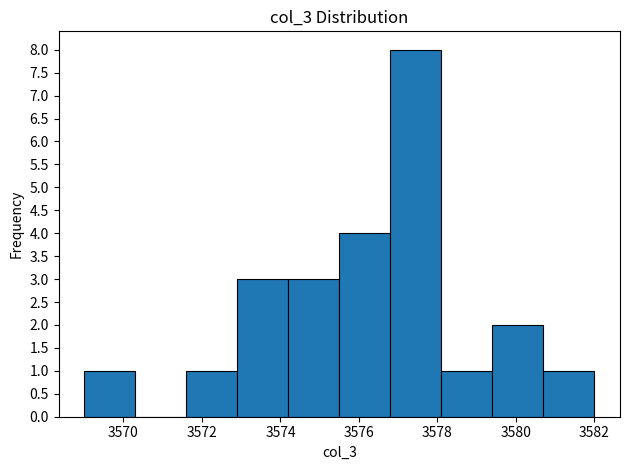

Over which range of the x-axis is the bar tallest?

3576.8 to 3578.1